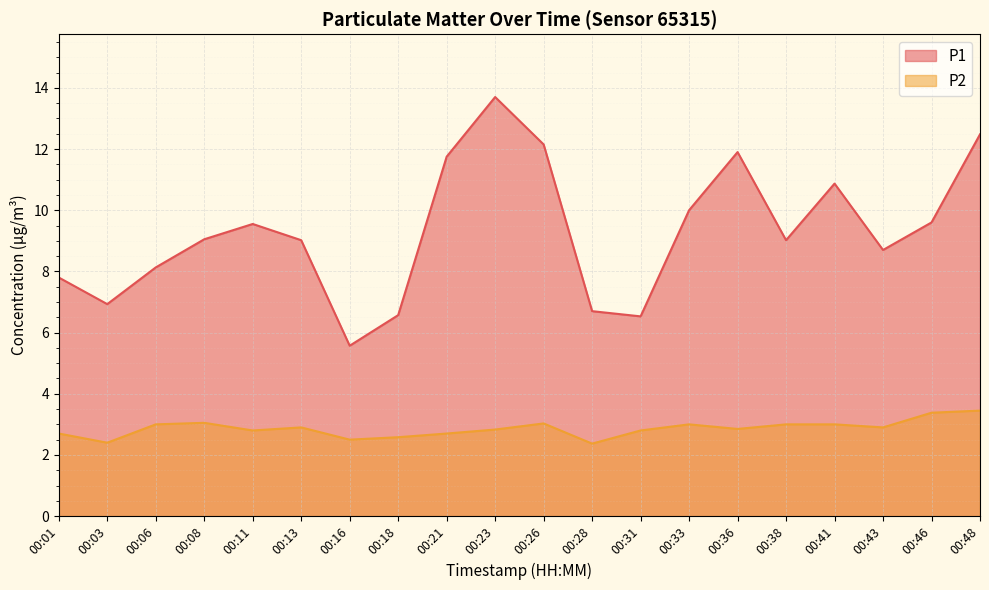

Is it true that P1 equals 17.1 at 00:48?

False